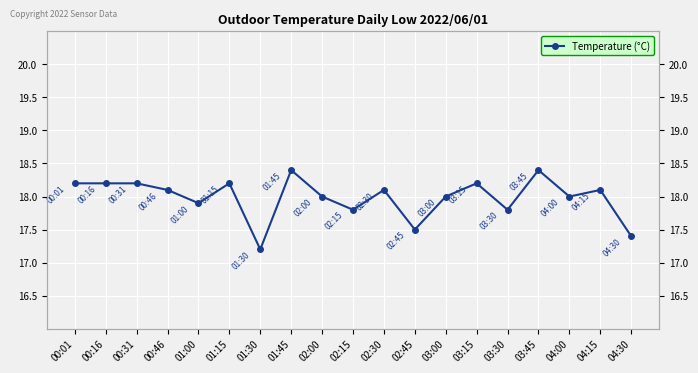

What is the average value?

18.0